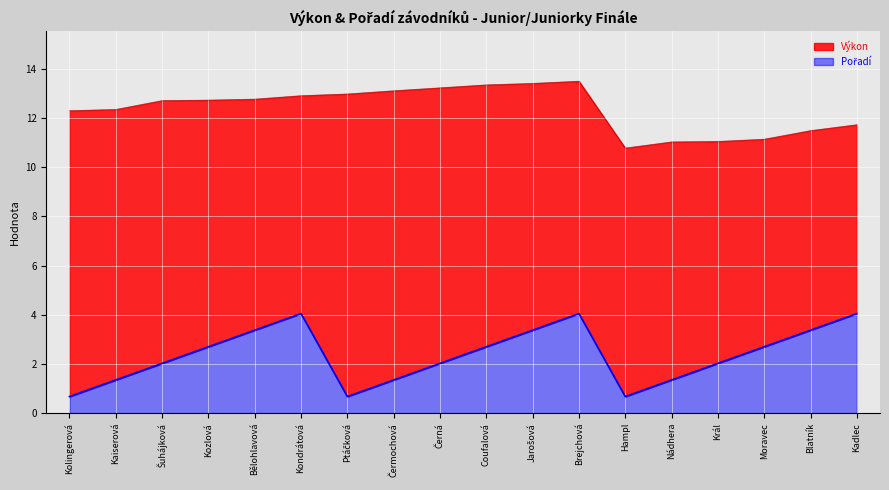

What are all the series names shown in the legend?

Výkon, Pořadí